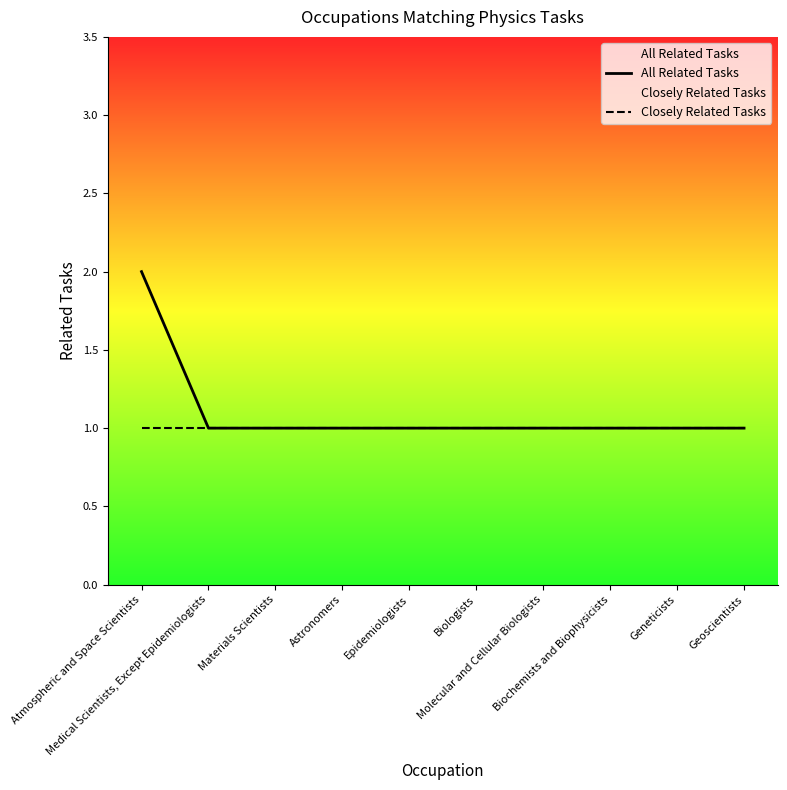

What is the sum of all Closely Related Tasks values?

10